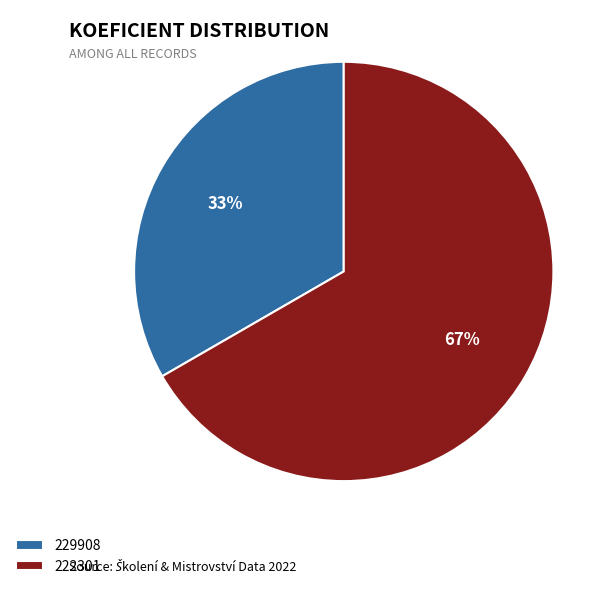

What is the largest slice in the pie chart?

222301